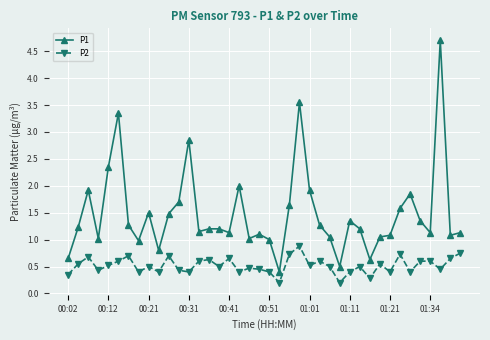

True or false: P1 has more than 2 interior local peaks.

True